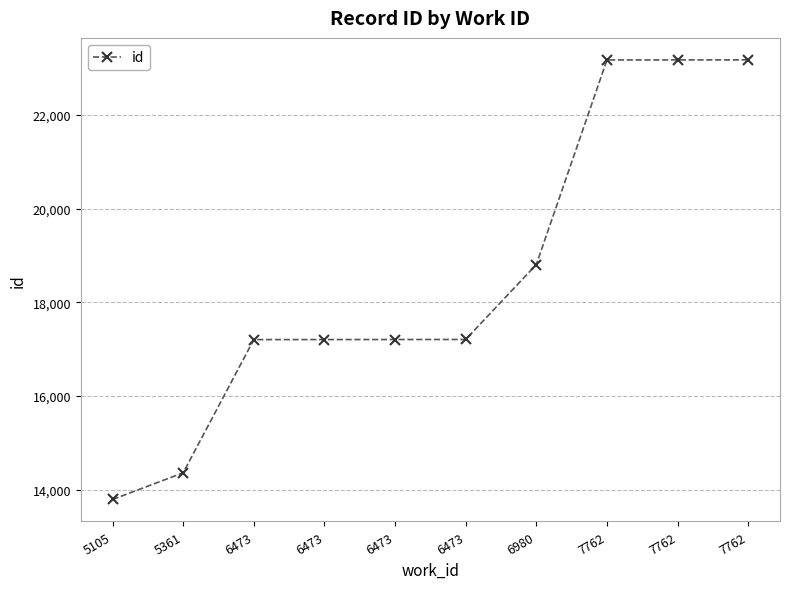

How many series are shown in this chart?

1